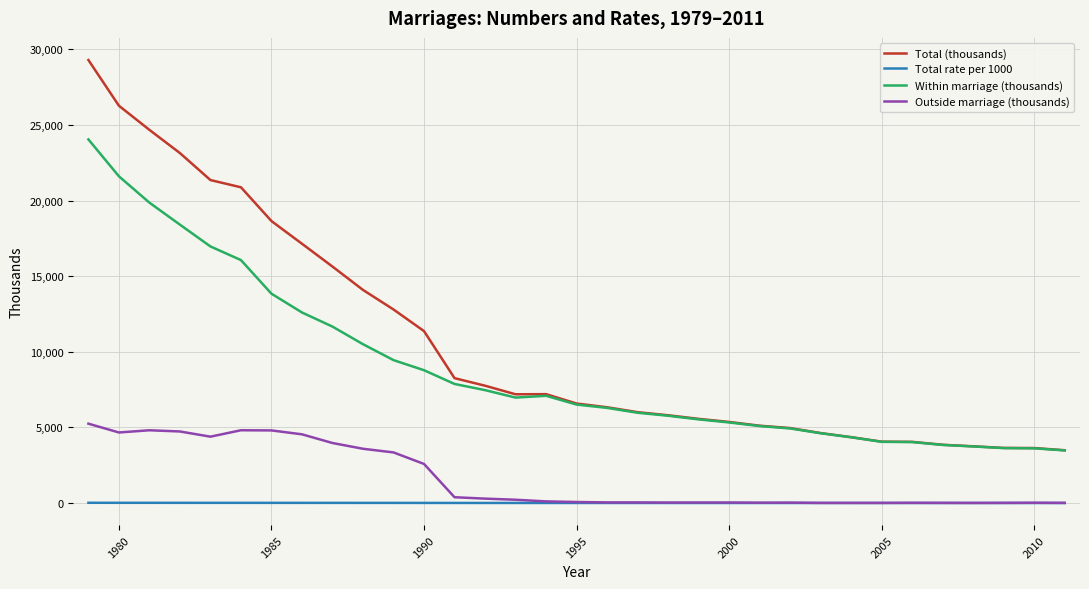

How many distinct data groups are displayed?

4